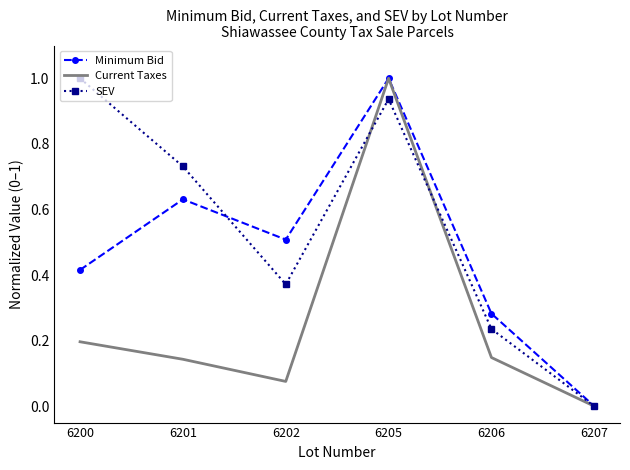

At which label does SEV reach its peak?

6200